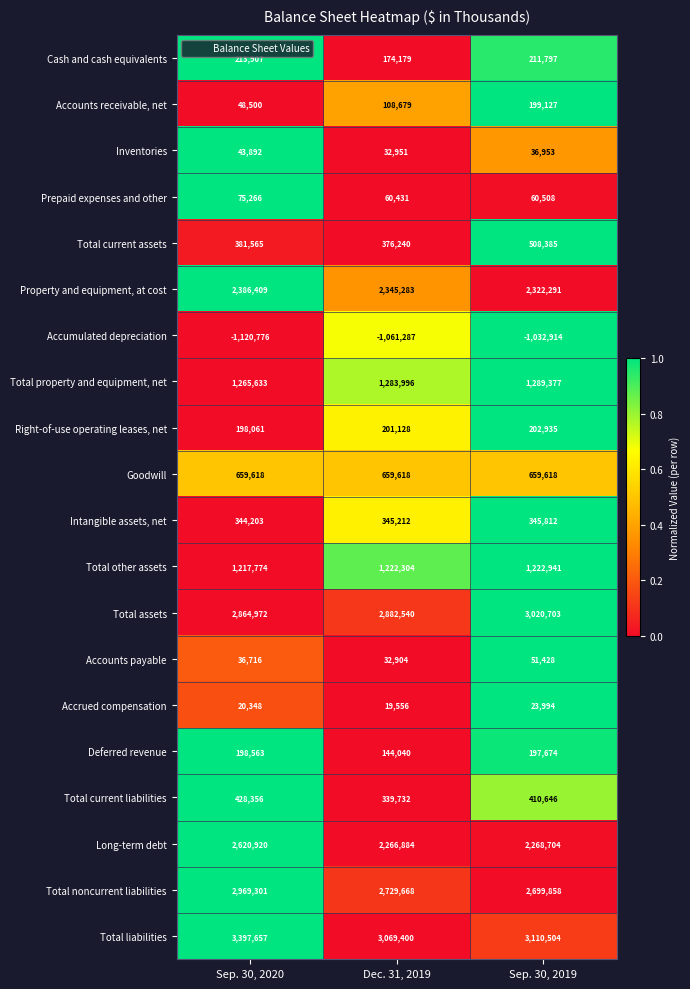

At Sep. 30, 2020, list the series in order from largest to smallest.

Total liabilities, Total noncurrent liabilities, Total assets, Long-term debt, Property and equipment, at cost, Total property and equipment, net, Total other assets, Goodwill, Total current liabilities, Total current assets, Intangible assets, net, Cash and cash equivalents, Deferred revenue, Right-of-use operating leases, net, Prepaid expenses and other, Accounts receivable, net, Inventories, Accounts payable, Accrued compensation, Accumulated depreciation